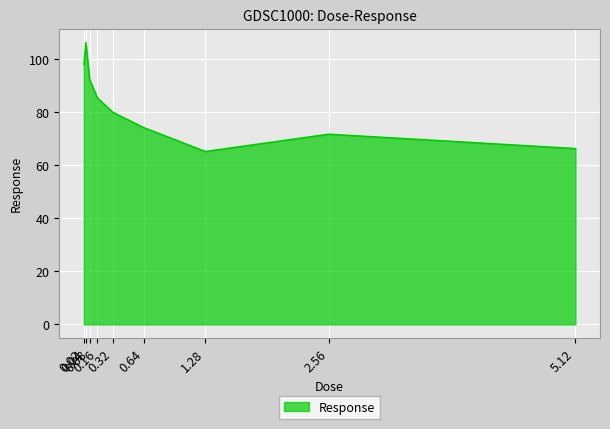

True or false: the data has more than 2 interior local peaks.

False